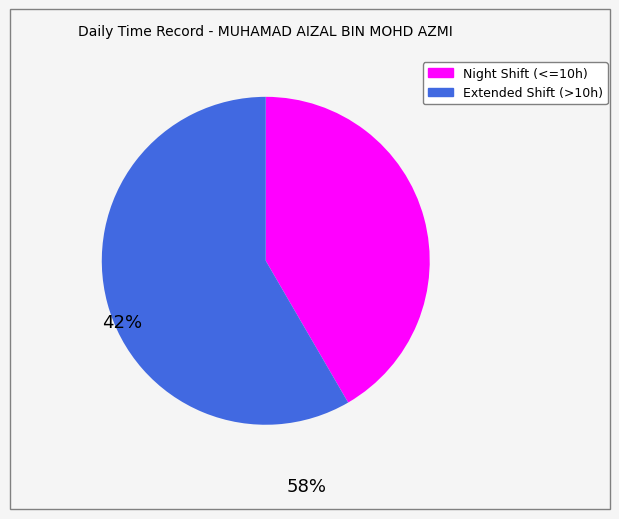

Does any single category account for the majority?

Yes